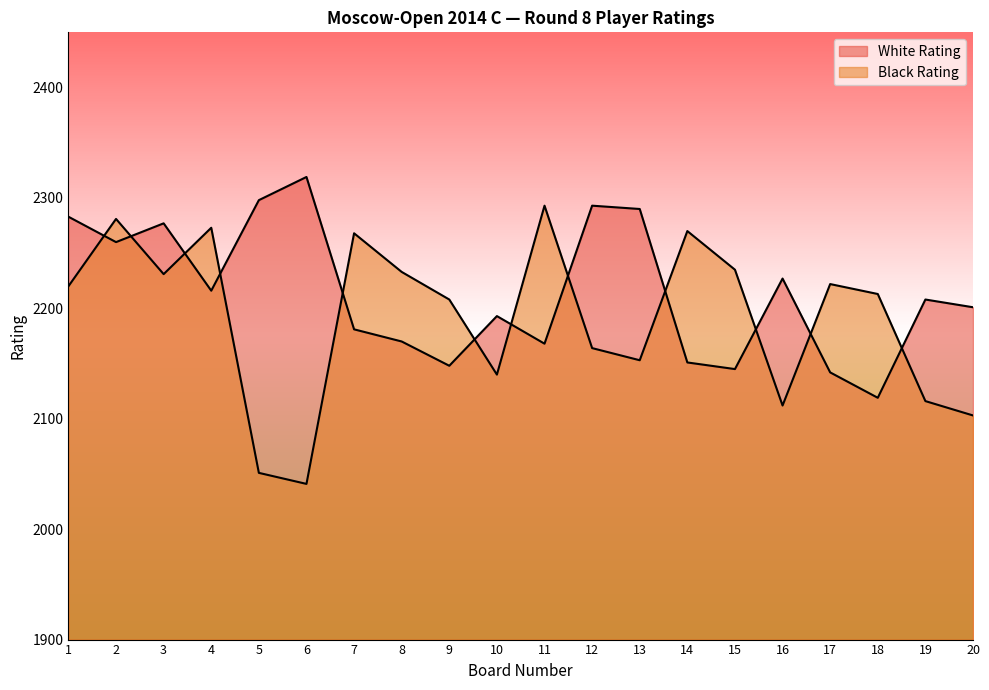

What is the value of the White Rating point at the 20th from the left?

2201